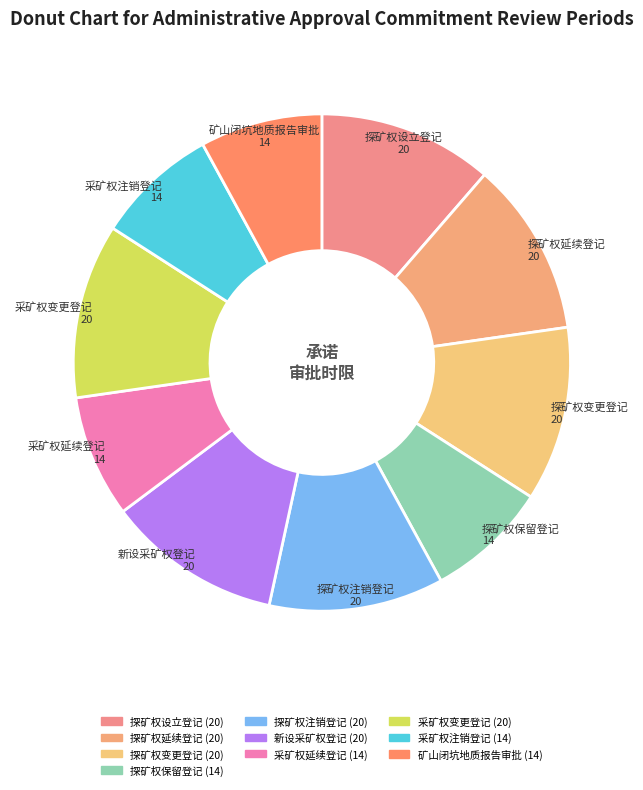

How many slices are in this pie chart?

10